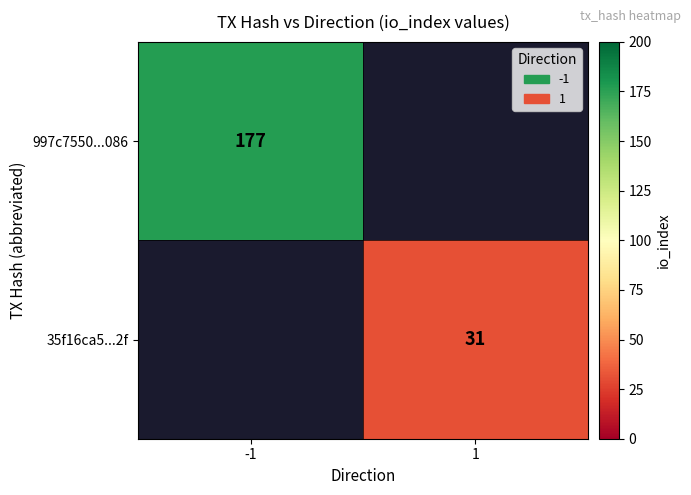

What is the maximum value shown in the chart?

177.0